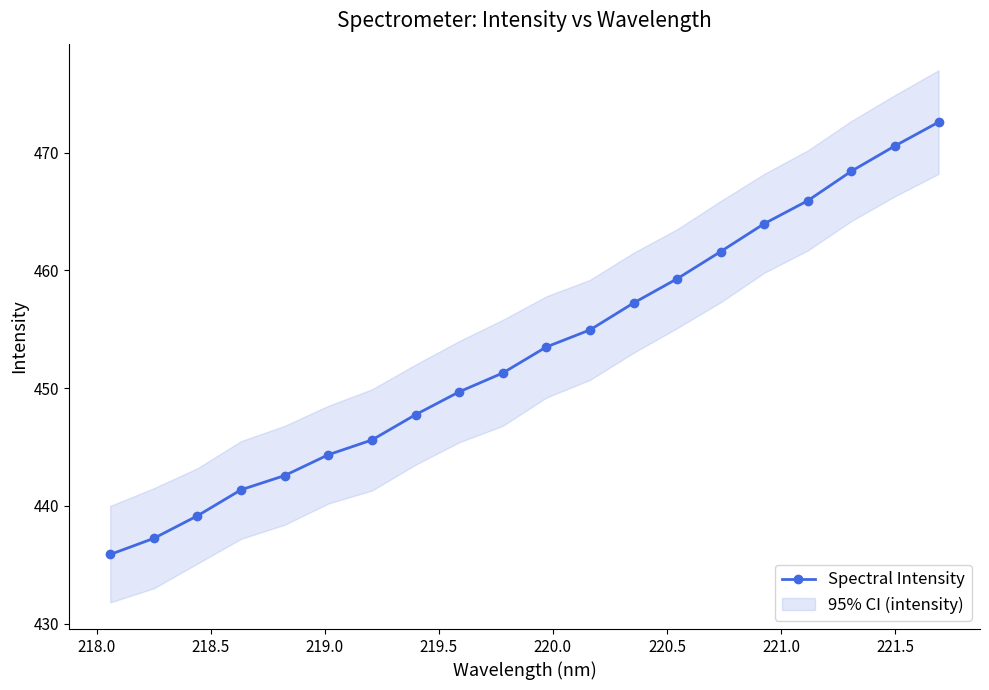

What is the value of the Spectral Intensity point at the 15th from the left?

461.6